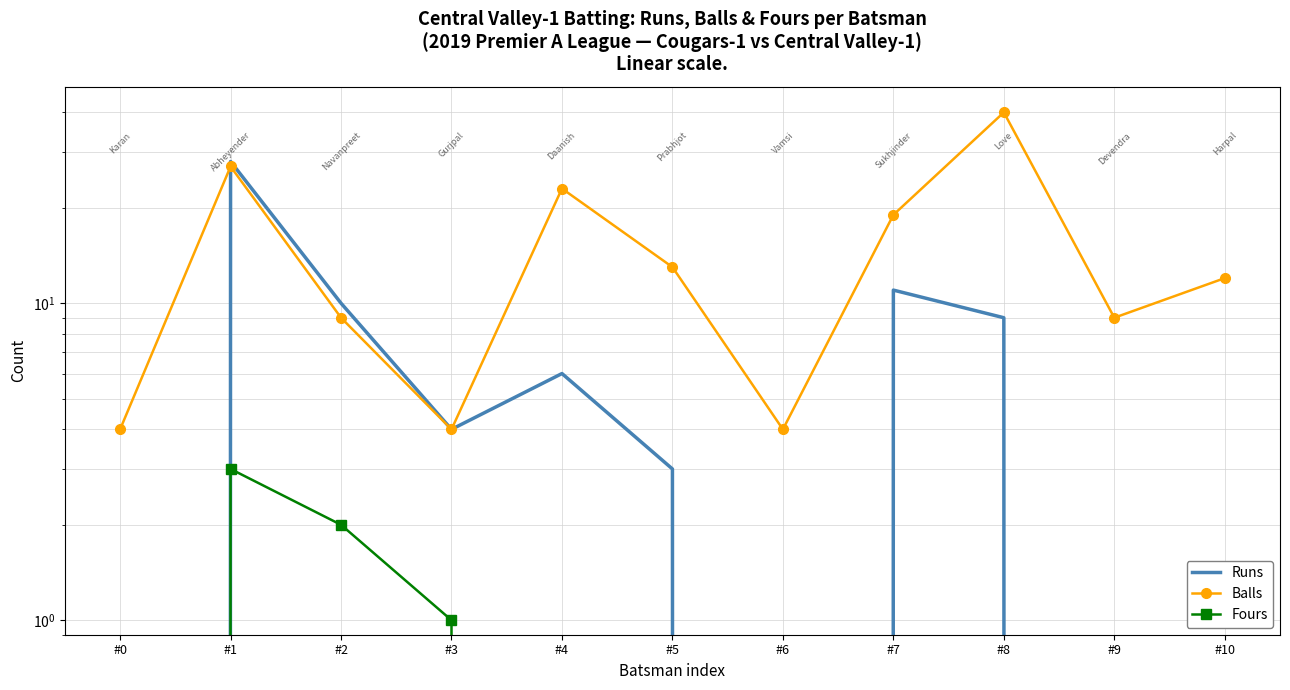

How many Fours values are between 0 and 1?

9